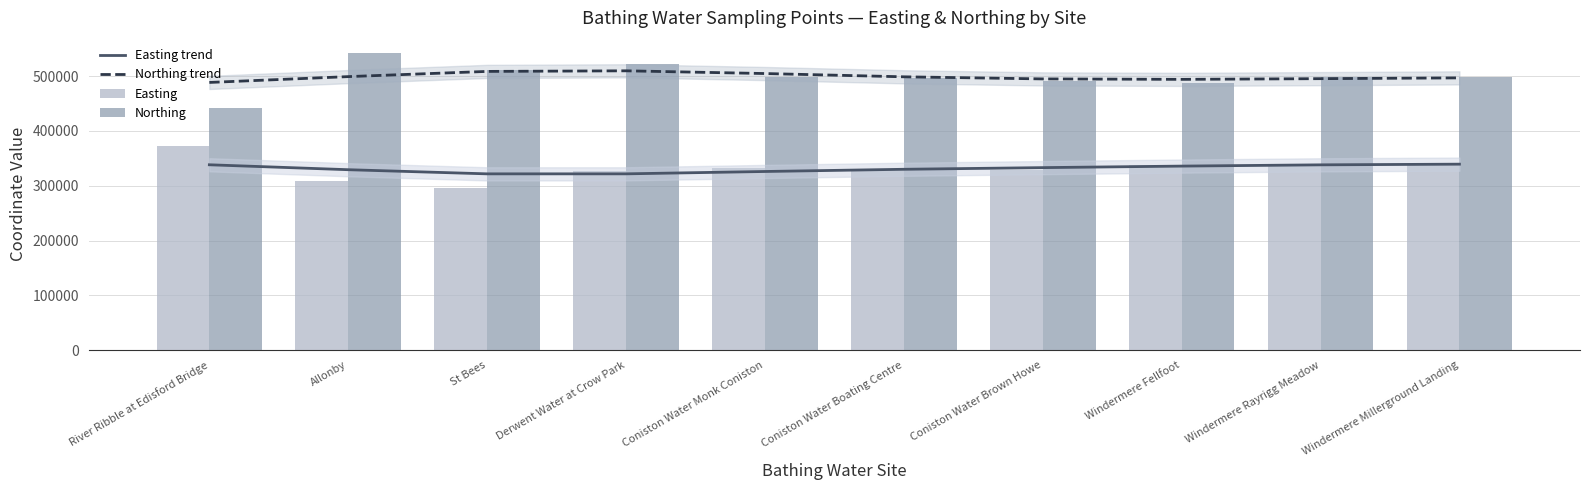

At which label is Northing closest to 491920?

Coniston Water Brown Howe